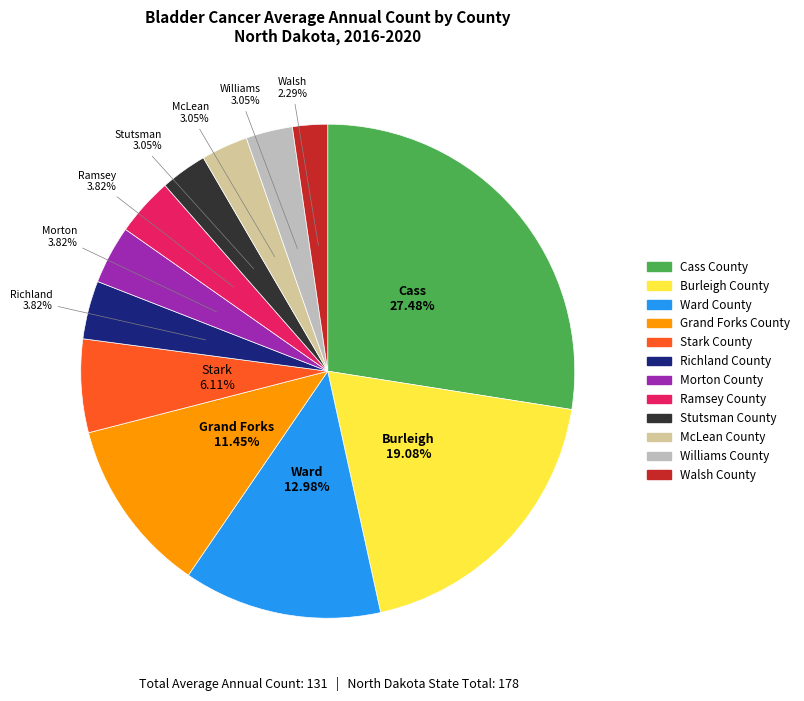

How many slices are in this pie chart?

12